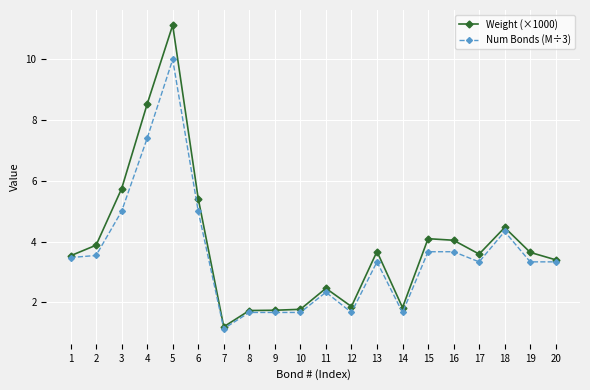

What is the total value across all series at 2?

7.4